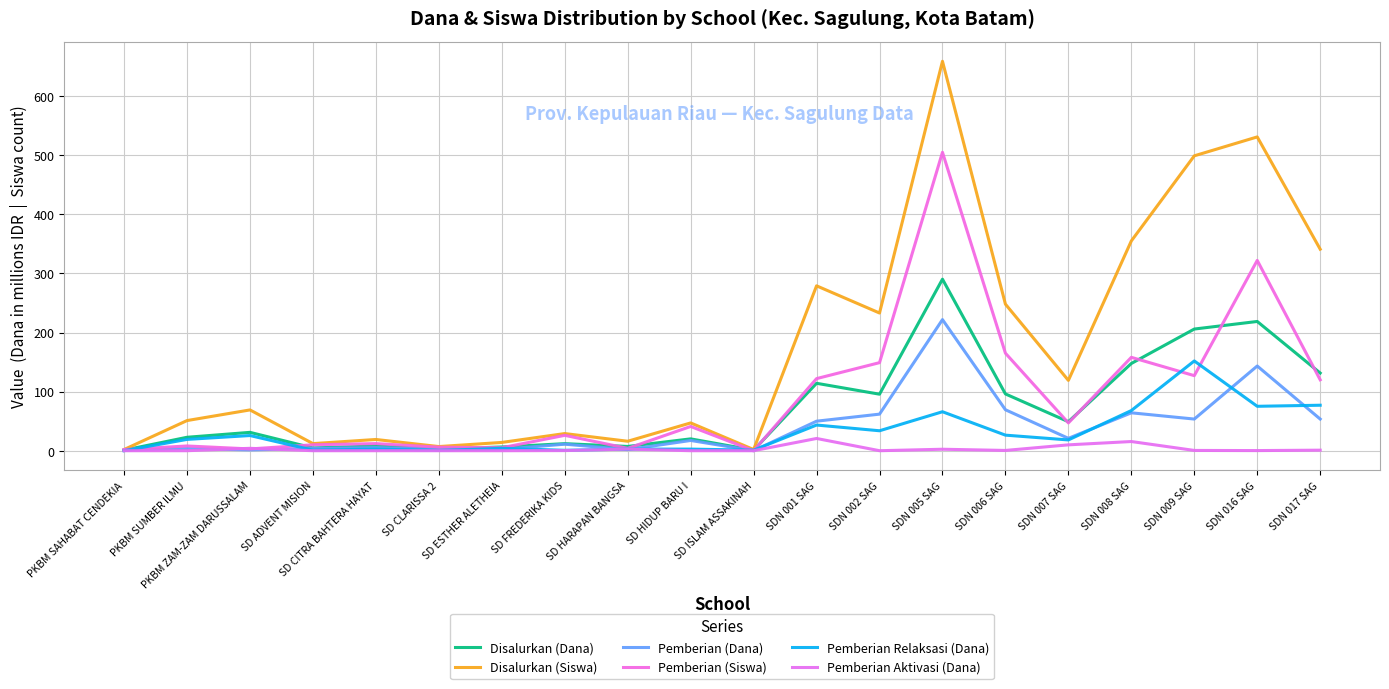

Rank the categories by Pemberian (Siswa) value from lowest to highest.

SD ISLAM ASSAKINAH, PKBM SAHABAT CENDEKIA, PKBM ZAM-ZAM DARUSSALAM, SD HARAPAN BANGSA, SD ESTHER ALETHEIA, SD CLARISSA 2, PKBM SUMBER ILMU, SD ADVENT MISION, SD CITRA BAHTERA HAYAT, SD FREDERIKA KIDS, SD HIDUP BARU I, SDN 007 SAG, SDN 017 SAG, SDN 001 SAG, SDN 009 SAG, SDN 002 SAG, SDN 008 SAG, SDN 006 SAG, SDN 016 SAG, SDN 005 SAG